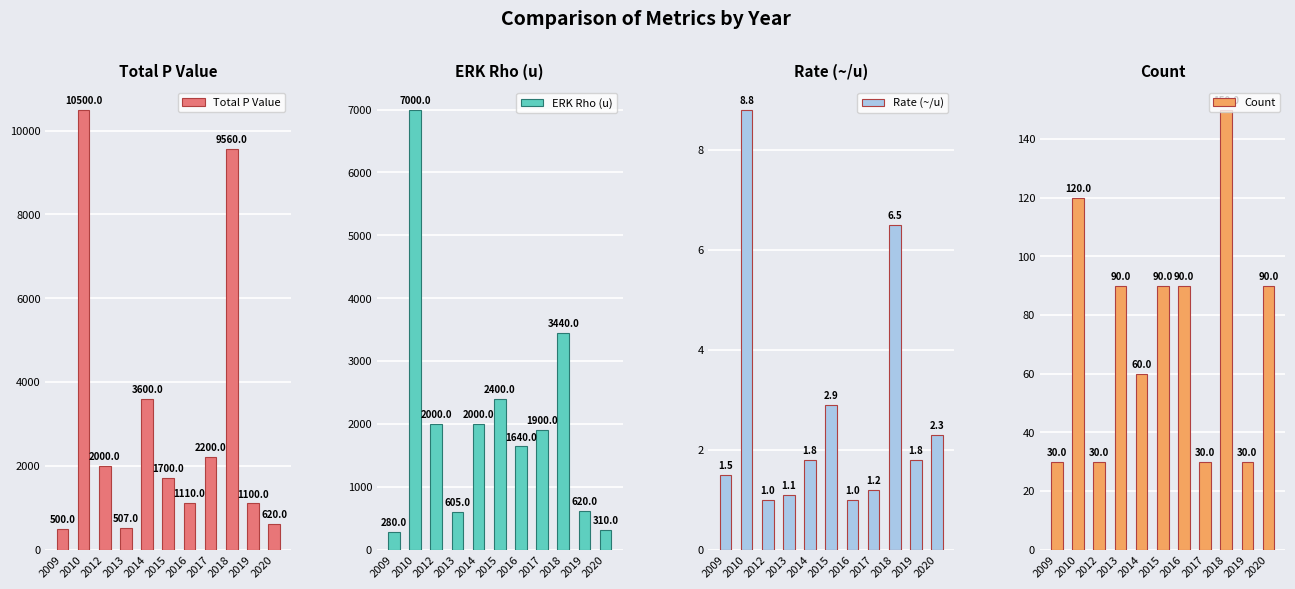

At which label does Count reach its peak?

2018